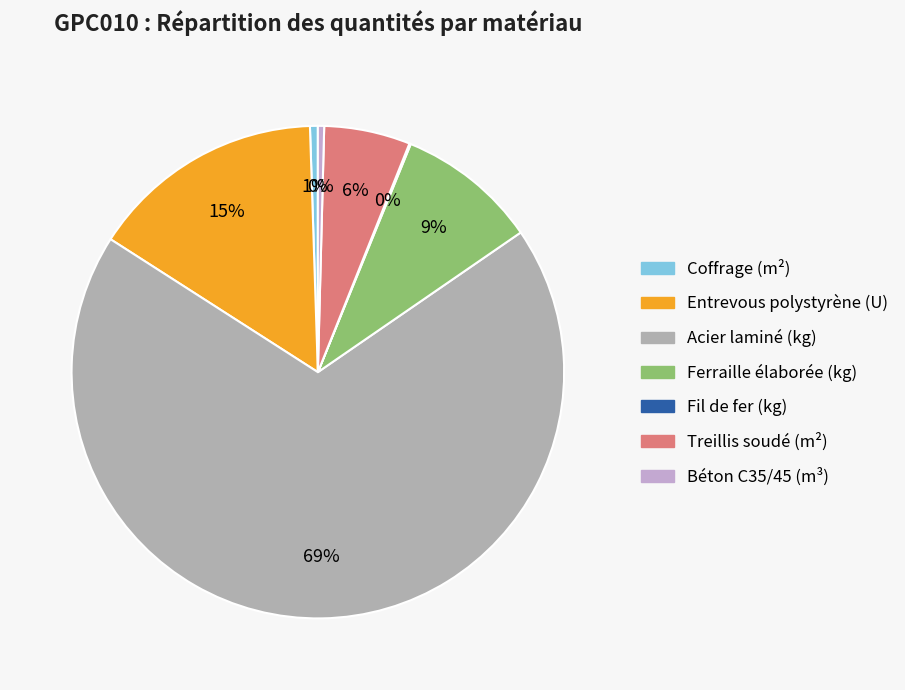

To the nearest percent, what is the average slice percentage?

14%